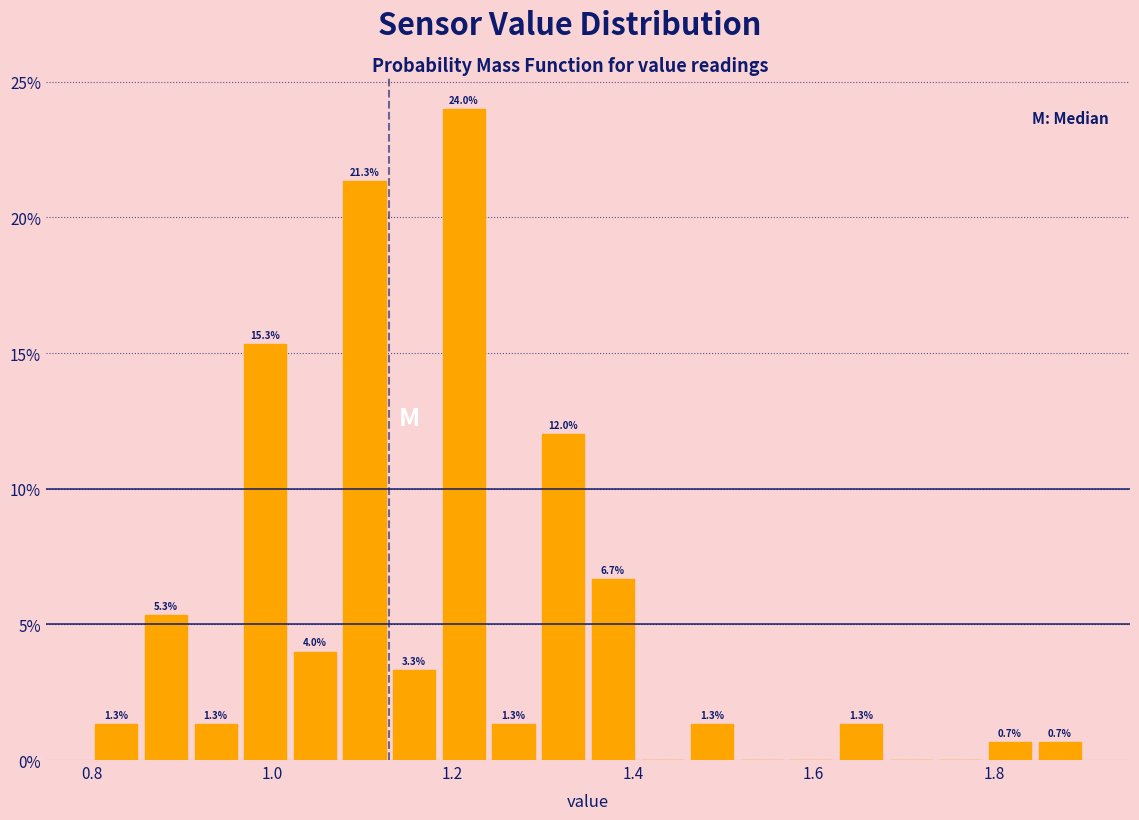

Around what value on the x-axis is the tallest bar? Give the approximate position of its centre, as read against the axis.

1.22